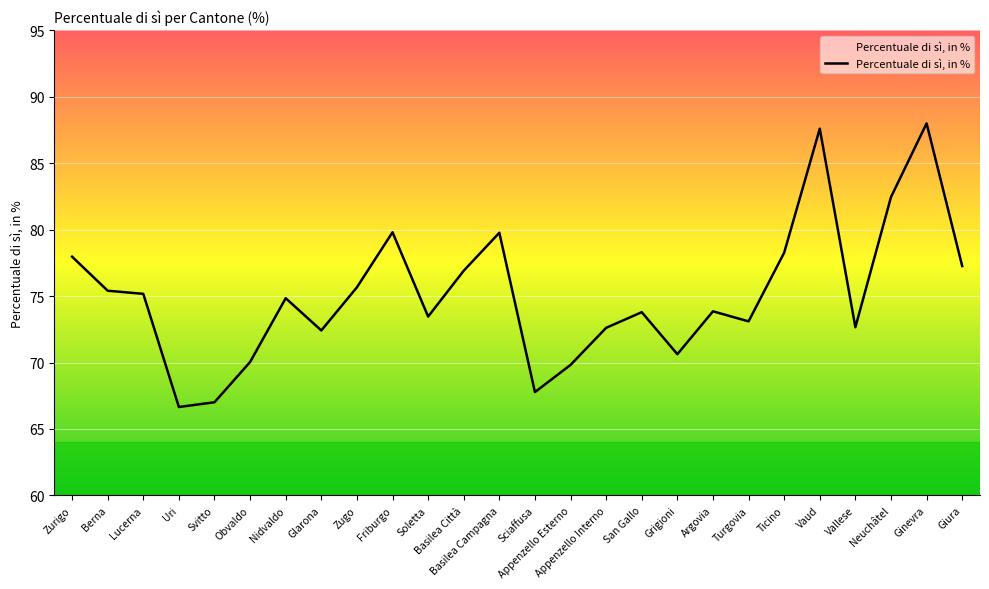

What is the greatest value displayed?

88.0